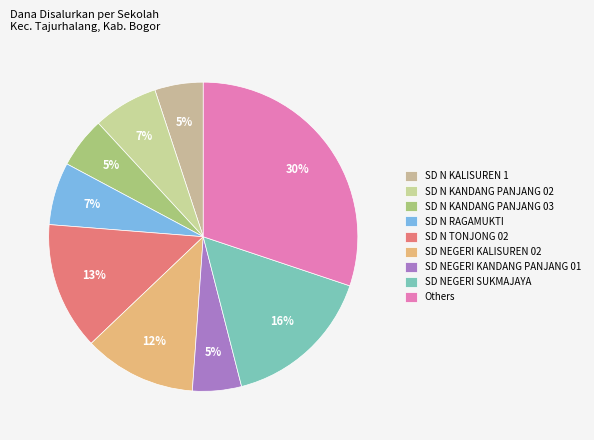

How many segments does this pie chart have?

9